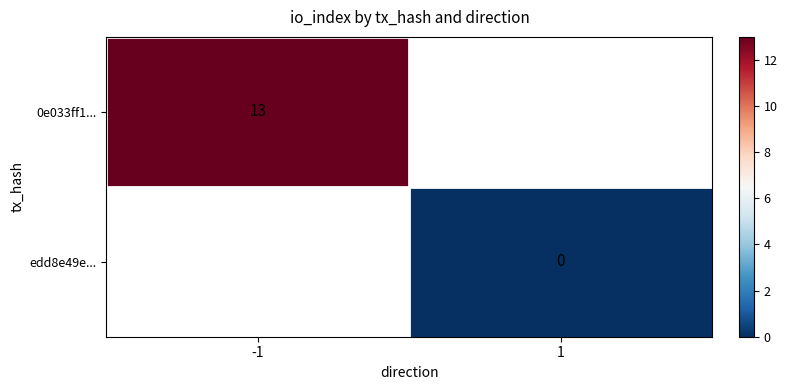

Is the value of edd8e49e... at 1 greater than the value of 0e033ff1... at -1?

No